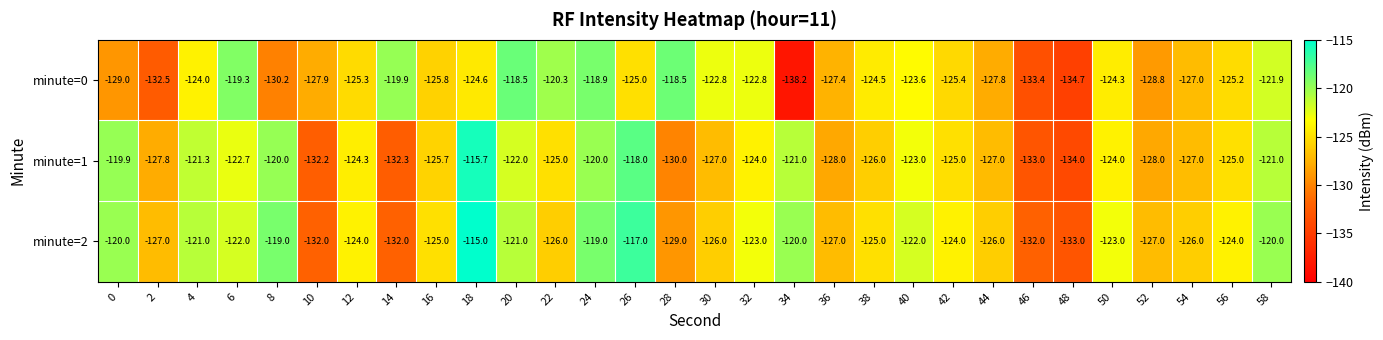

At which category is the sum across all series the highest?

18